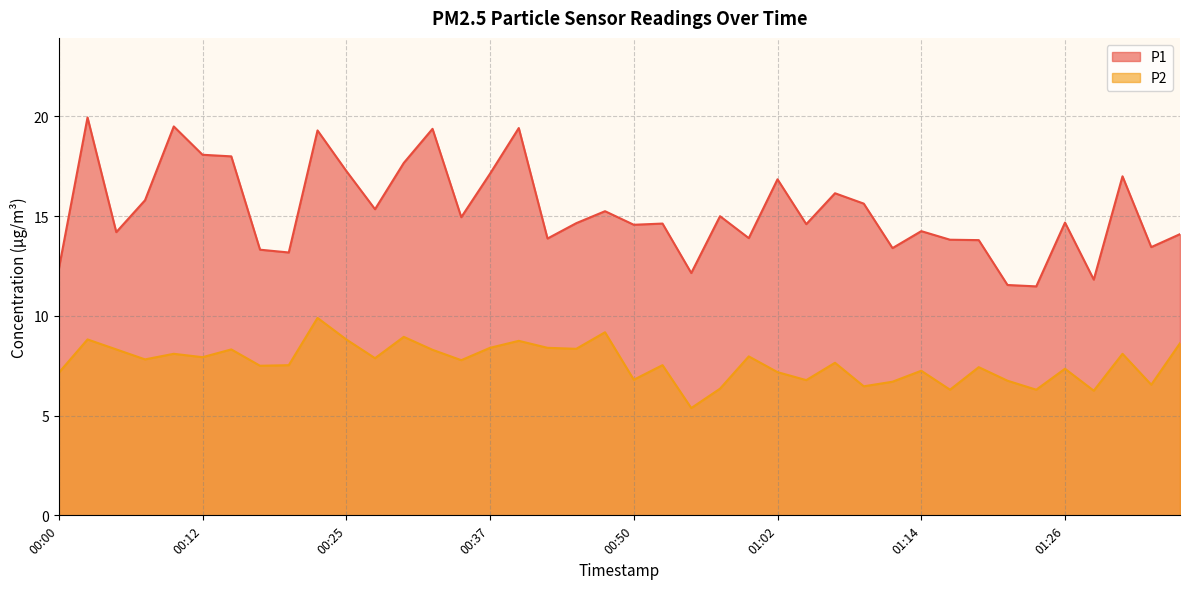

In P2, how many points are lower than both neighbors (excluding endpoints)?

14